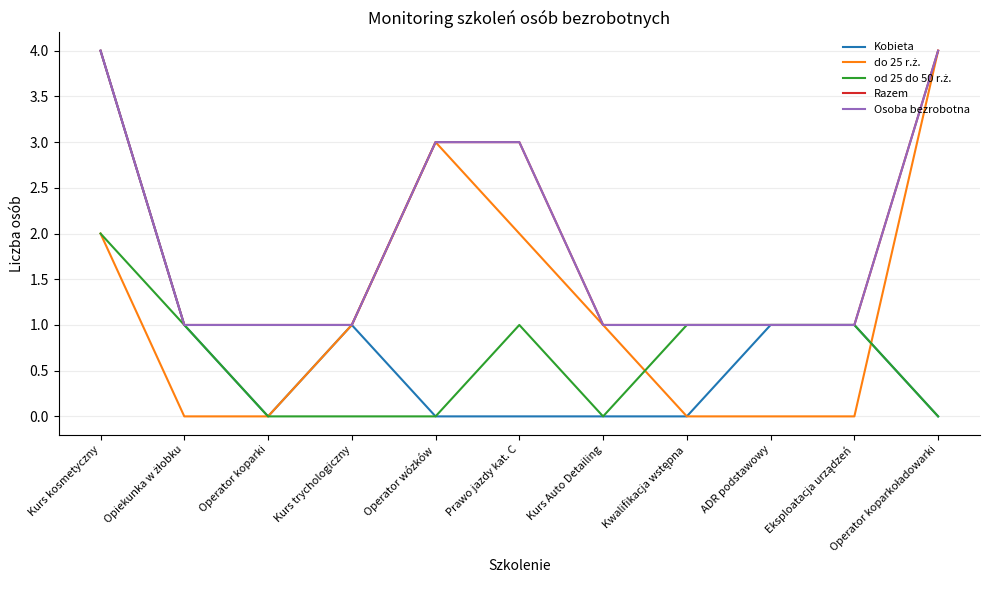

Reading left to right, what are all the values shown in this chart?

Kobieta: Kurs kosmetyczny=4	Opiekunka w żłobku=1	Operator koparki=0	Kurs trychologiczny=1	Operator wózków=0	Prawo jazdy kat. C=0	Kurs Auto Detailing=0	Kwalifikacja wstępna=0	ADR podstawowy=1	Eksploatacja urządzeń=1	Operator koparkoładowarki=0
do 25 r.ż.: Kurs kosmetyczny=2	Opiekunka w żłobku=0	Operator koparki=0	Kurs trychologiczny=1	Operator wózków=3	Prawo jazdy kat. C=2	Kurs Auto Detailing=1	Kwalifikacja wstępna=0	ADR podstawowy=0	Eksploatacja urządzeń=0	Operator koparkoładowarki=4
od 25 do 50 r.ż.: Kurs kosmetyczny=2	Opiekunka w żłobku=1	Operator koparki=0	Kurs trychologiczny=0	Operator wózków=0	Prawo jazdy kat. C=1	Kurs Auto Detailing=0	Kwalifikacja wstępna=1	ADR podstawowy=1	Eksploatacja urządzeń=1	Operator koparkoładowarki=0
Razem: Kurs kosmetyczny=4	Opiekunka w żłobku=1	Operator koparki=1	Kurs trychologiczny=1	Operator wózków=3	Prawo jazdy kat. C=3	Kurs Auto Detailing=1	Kwalifikacja wstępna=1	ADR podstawowy=1	Eksploatacja urządzeń=1	Operator koparkoładowarki=4
Osoba bezrobotna: Kurs kosmetyczny=4	Opiekunka w żłobku=1	Operator koparki=1	Kurs trychologiczny=1	Operator wózków=3	Prawo jazdy kat. C=3	Kurs Auto Detailing=1	Kwalifikacja wstępna=1	ADR podstawowy=1	Eksploatacja urządzeń=1	Operator koparkoładowarki=4